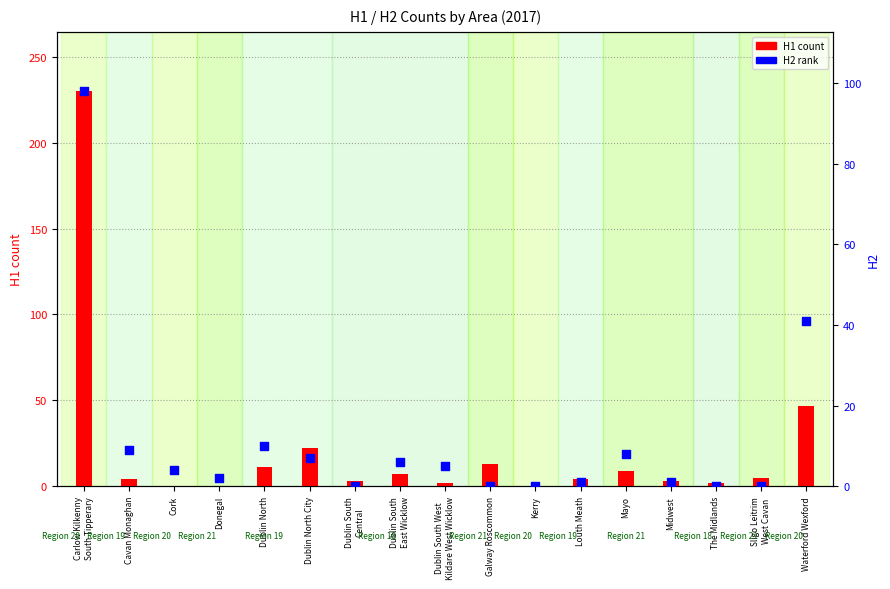

What is the total value across all series at Dublin South
Central?

3